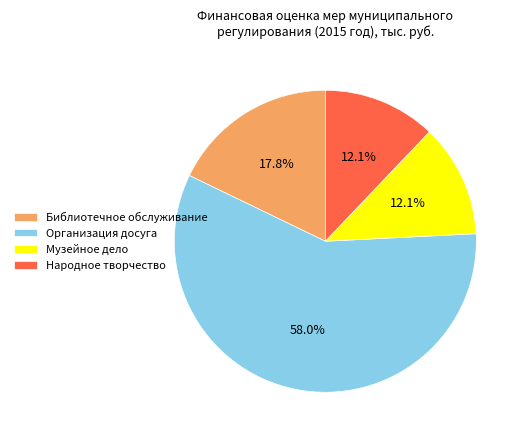

Do Библиотечное обслуживание and Музейное дело together represent more than half of the pie?

No